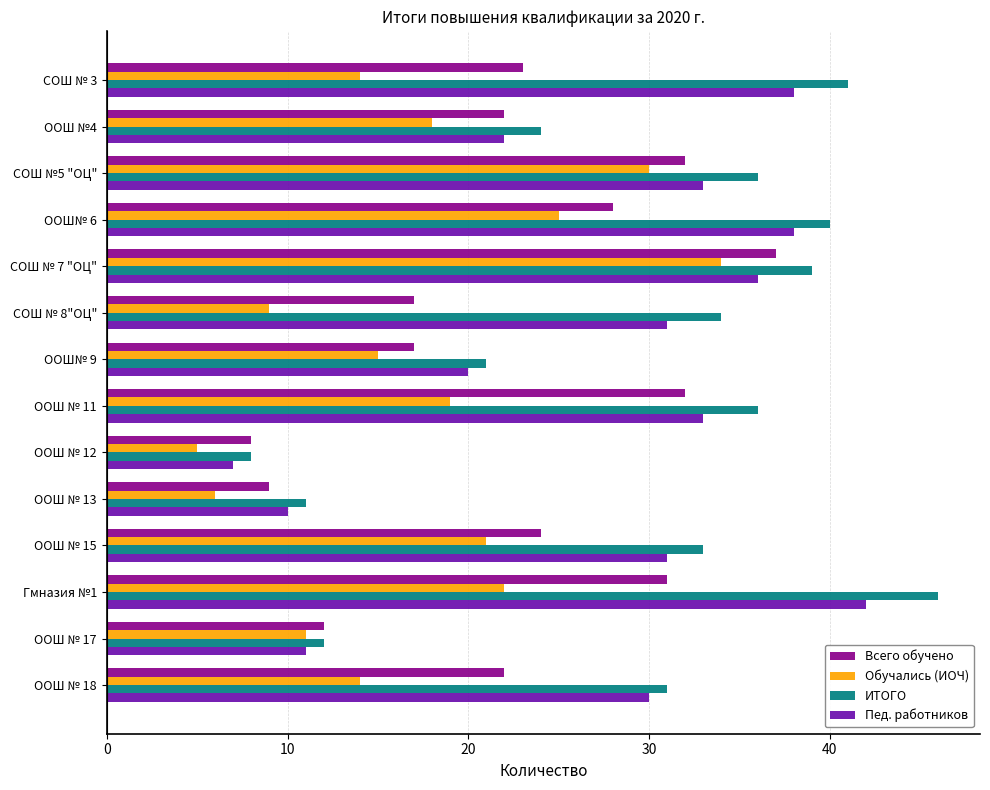

The ИТОГО series shows 41 at СОШ № 3. True or false?

True